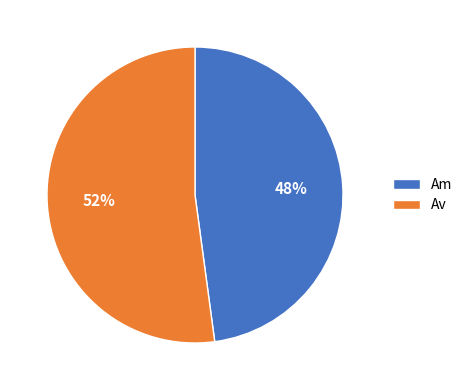

What percentage is the Am slice, to the nearest percent?

48%